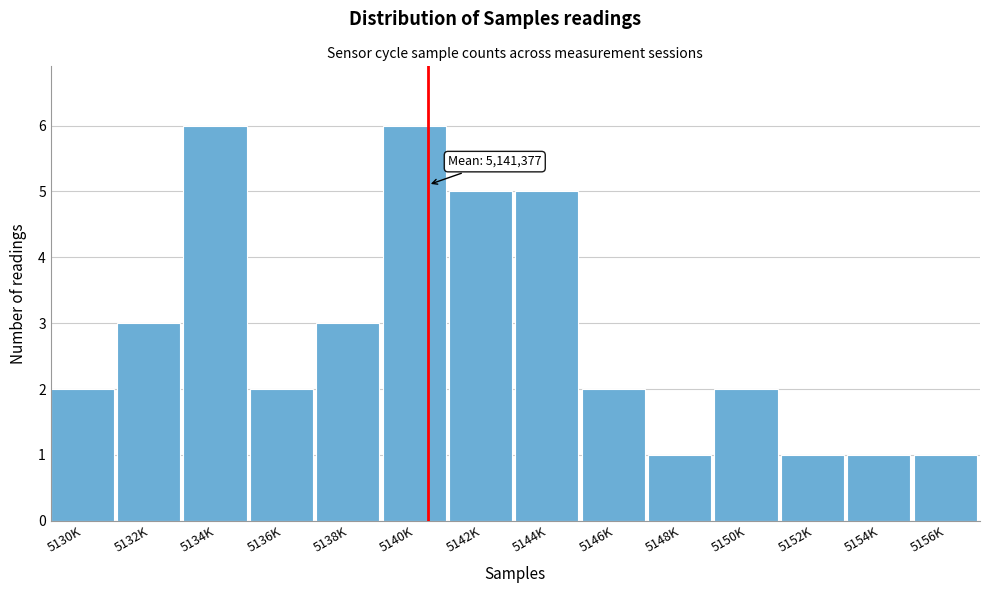

Reading left to right, extract all data points from this chart.

2	3	6	2	3	6	5	5	2	1	2	1	1	1